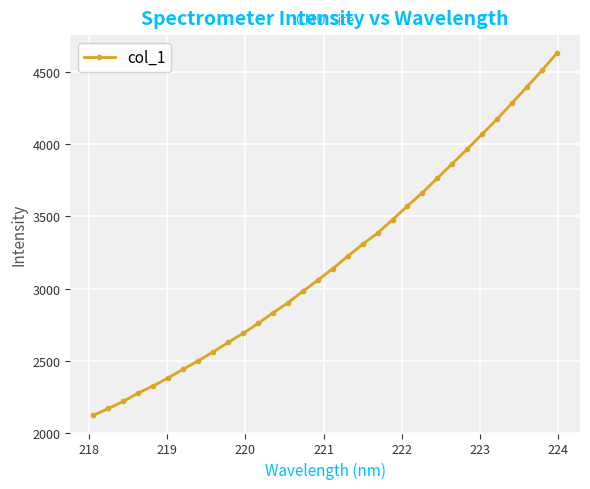

What is the value of the 31st point from the left?

4507.6